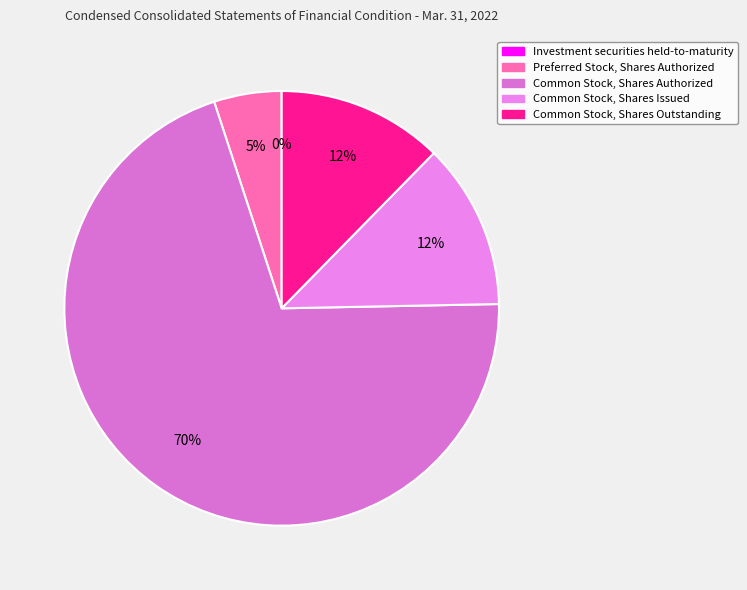

Rank the categories by value from lowest to highest.

Investment securities held-to-maturity, Preferred Stock, Shares Authorized, Common Stock, Shares Issued, Common Stock, Shares Outstanding, Common Stock, Shares Authorized